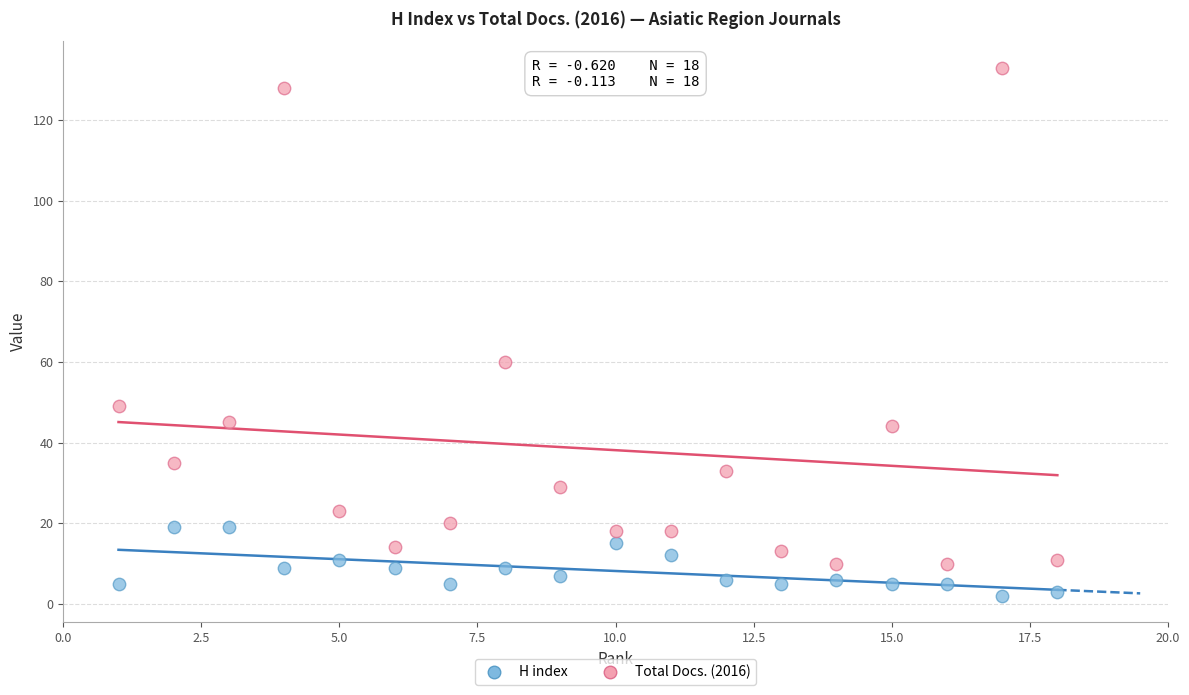

Which series contains the highest Y value?

Total Docs. (2016)